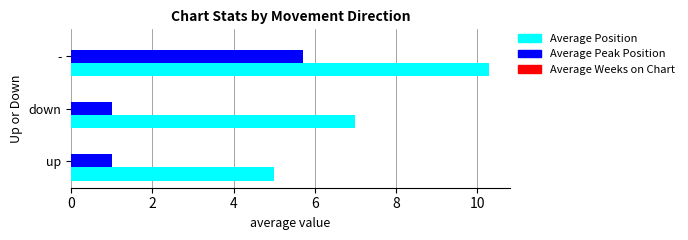

Count the number of categories in the chart.

3